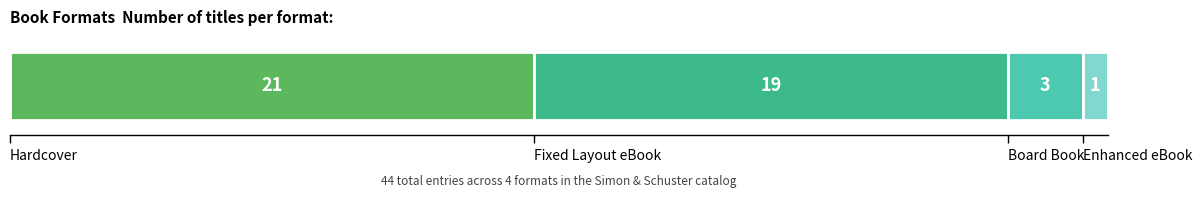

What position from the right is Board Book?

2